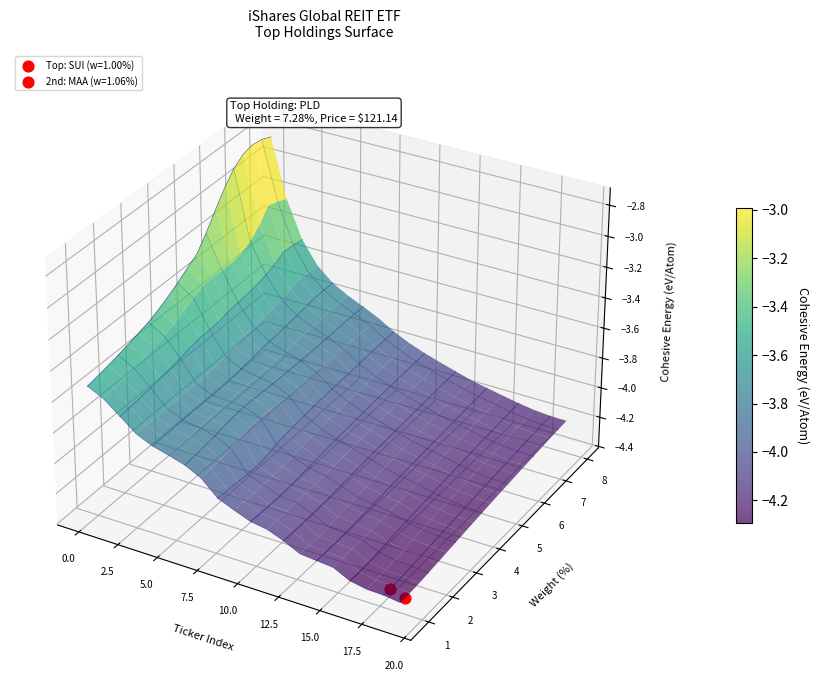

Which has a higher value, SUI or DLR?

DLR